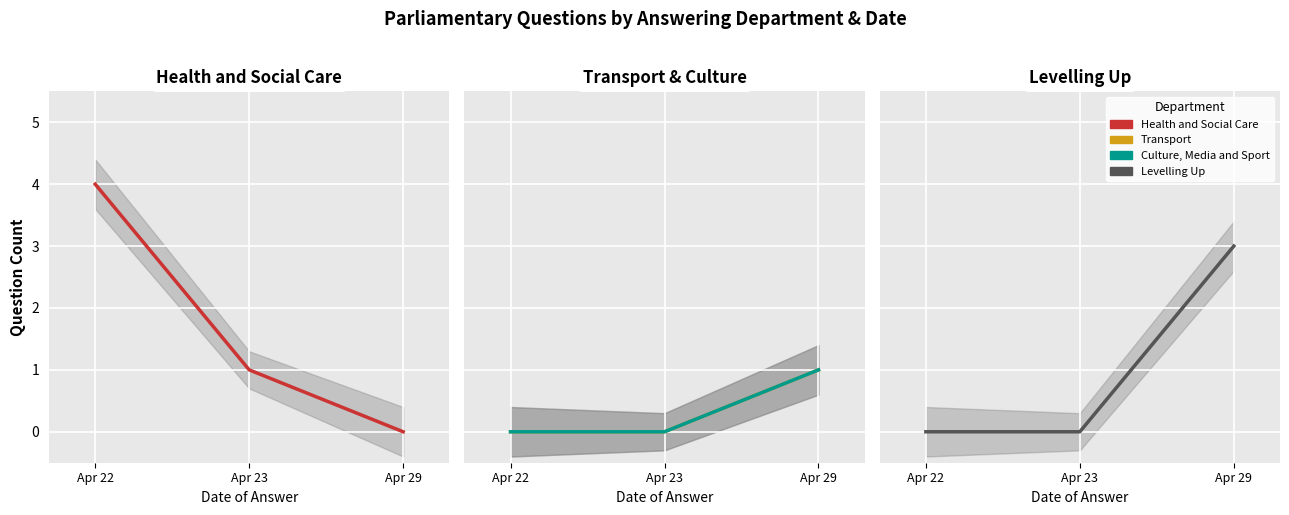

What is the spread (max minus min) of values at Apr 29?

3